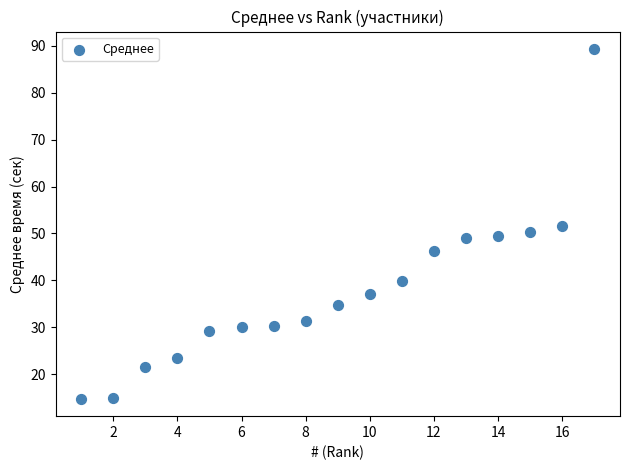

What is the range of Y values (max minus min)?

74.6